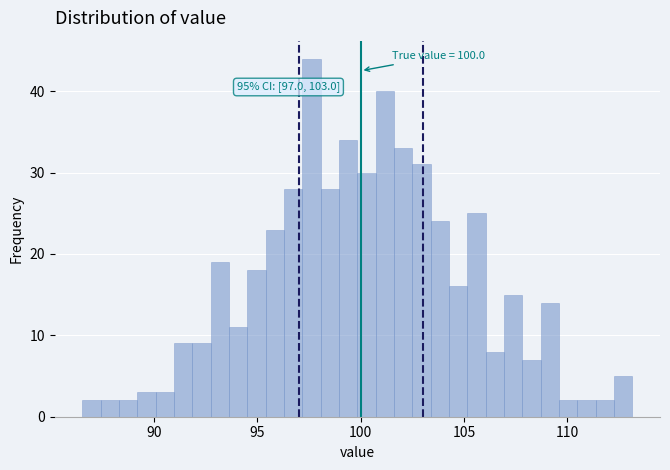

Read against the x-axis, roughly where is the centre of the tallest bar?

97.5